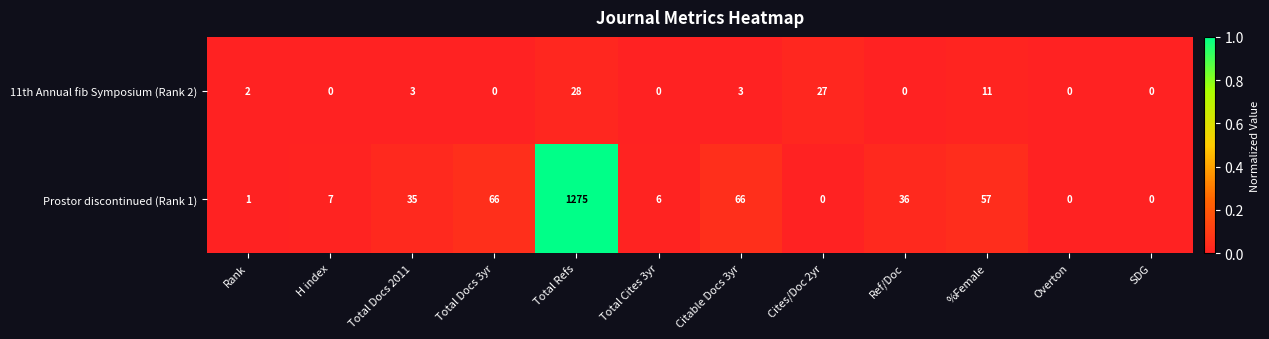

Between Total Docs 3yr and %Female, which series saw the biggest shift?

11th Annual fib Symposium (Rank 2)